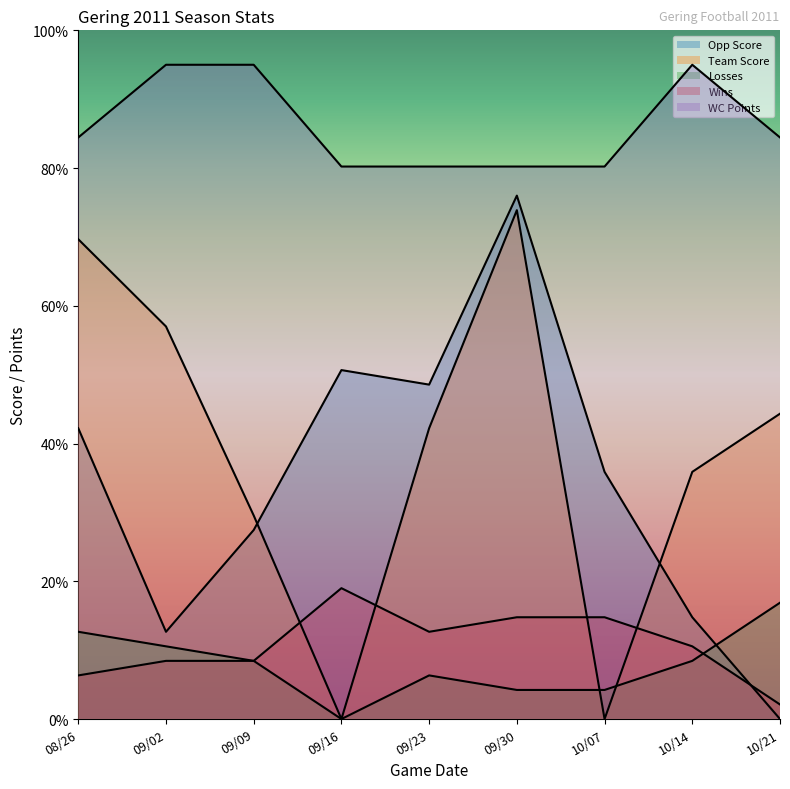

True or false: Team Score has a value of 12.4 at 10/21.

False